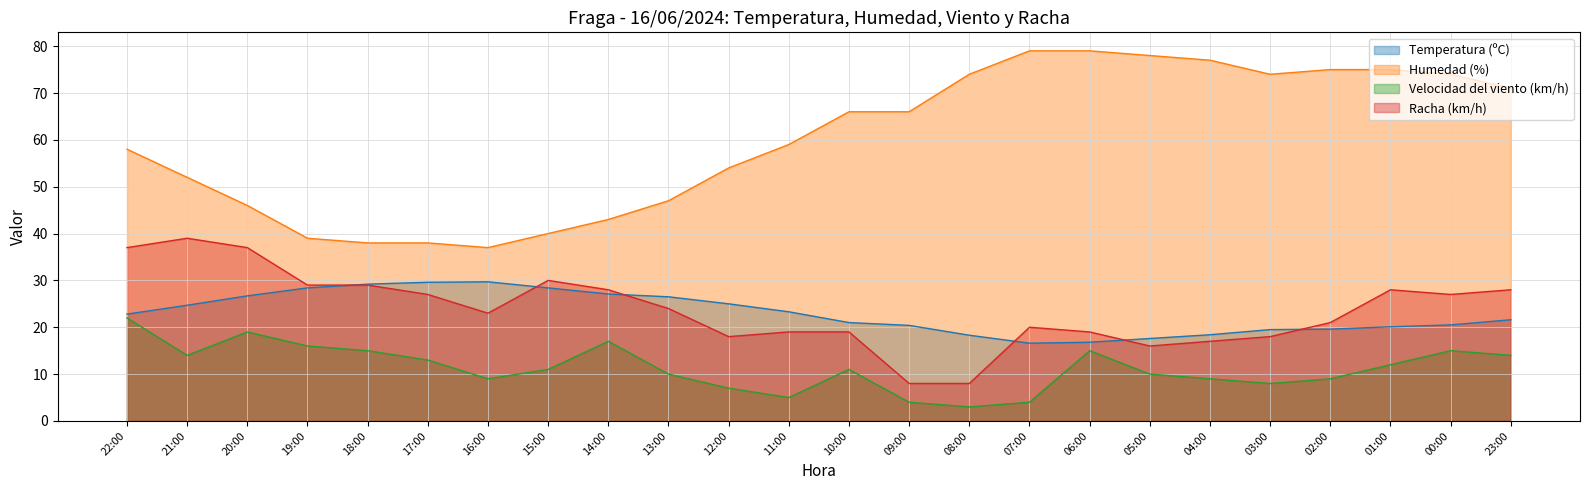

True or false: Racha (km/h) has more than 1 points higher than both neighbors.

True